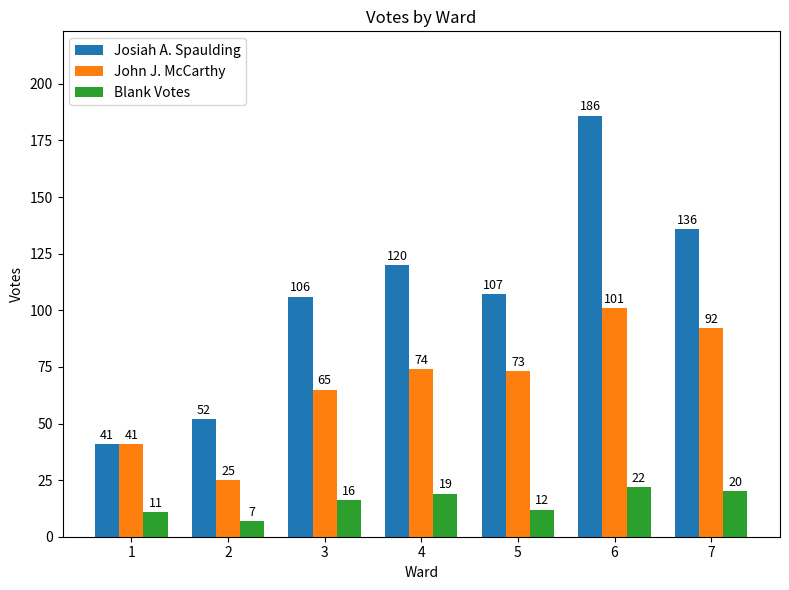

What is the value of the Josiah A. Spaulding bar at the 1st from the left?

41